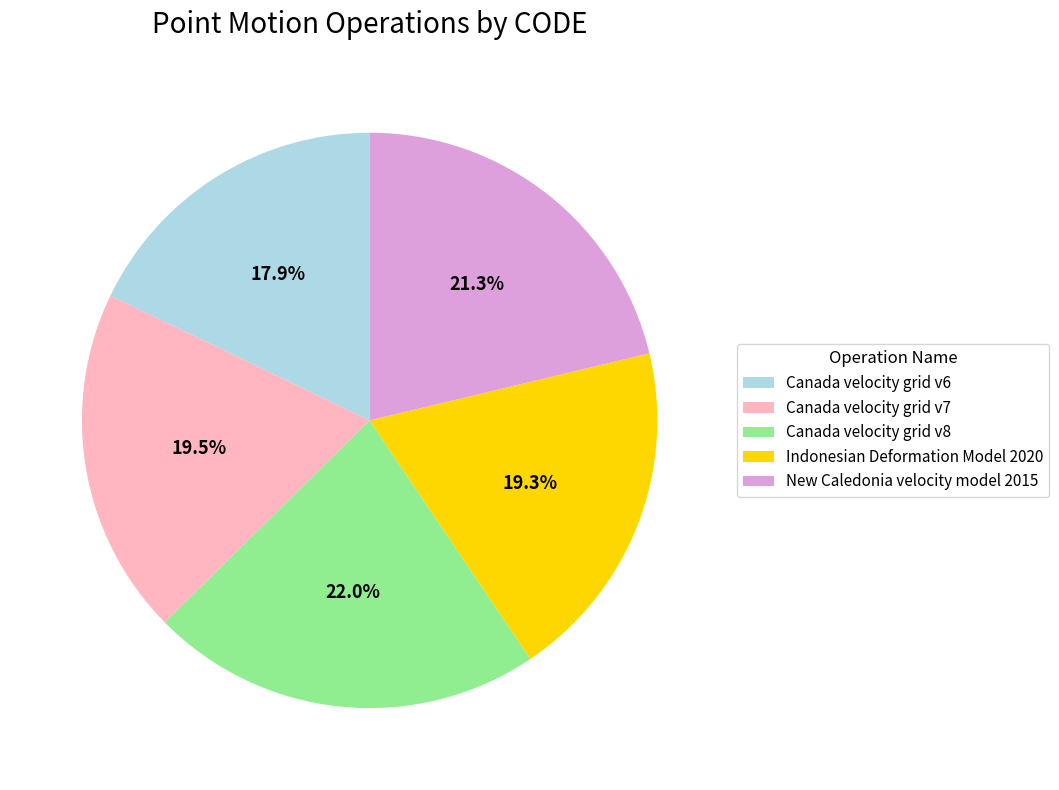

Does Canada velocity grid v7 represent more than half of the total?

No